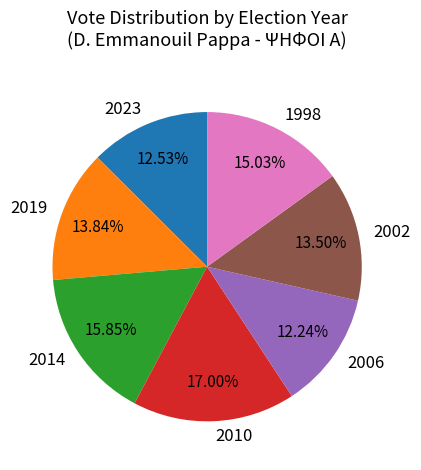

The 2019 slice represents 9% of the pie. True or false?

False